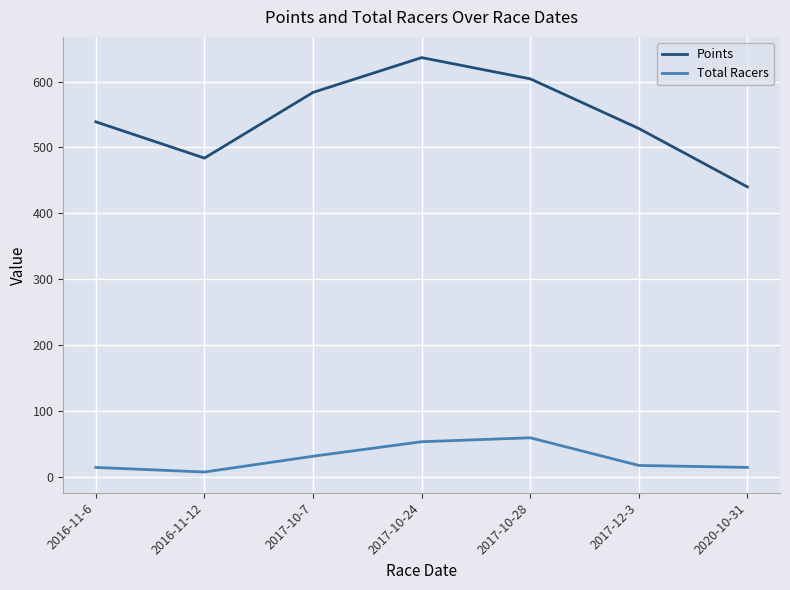

Reading right to left, extract all data points from this chart.

Points: 2020-10-31=440.0	2017-12-3=528.7	2017-10-28=604.1	2017-10-24=636.4	2017-10-7=583.5	2016-11-12=483.8	2016-11-6=538.8
Total Racers: 2020-10-31=14.0	2017-12-3=17.0	2017-10-28=59.0	2017-10-24=53.0	2017-10-7=31.0	2016-11-12=7.0	2016-11-6=14.0